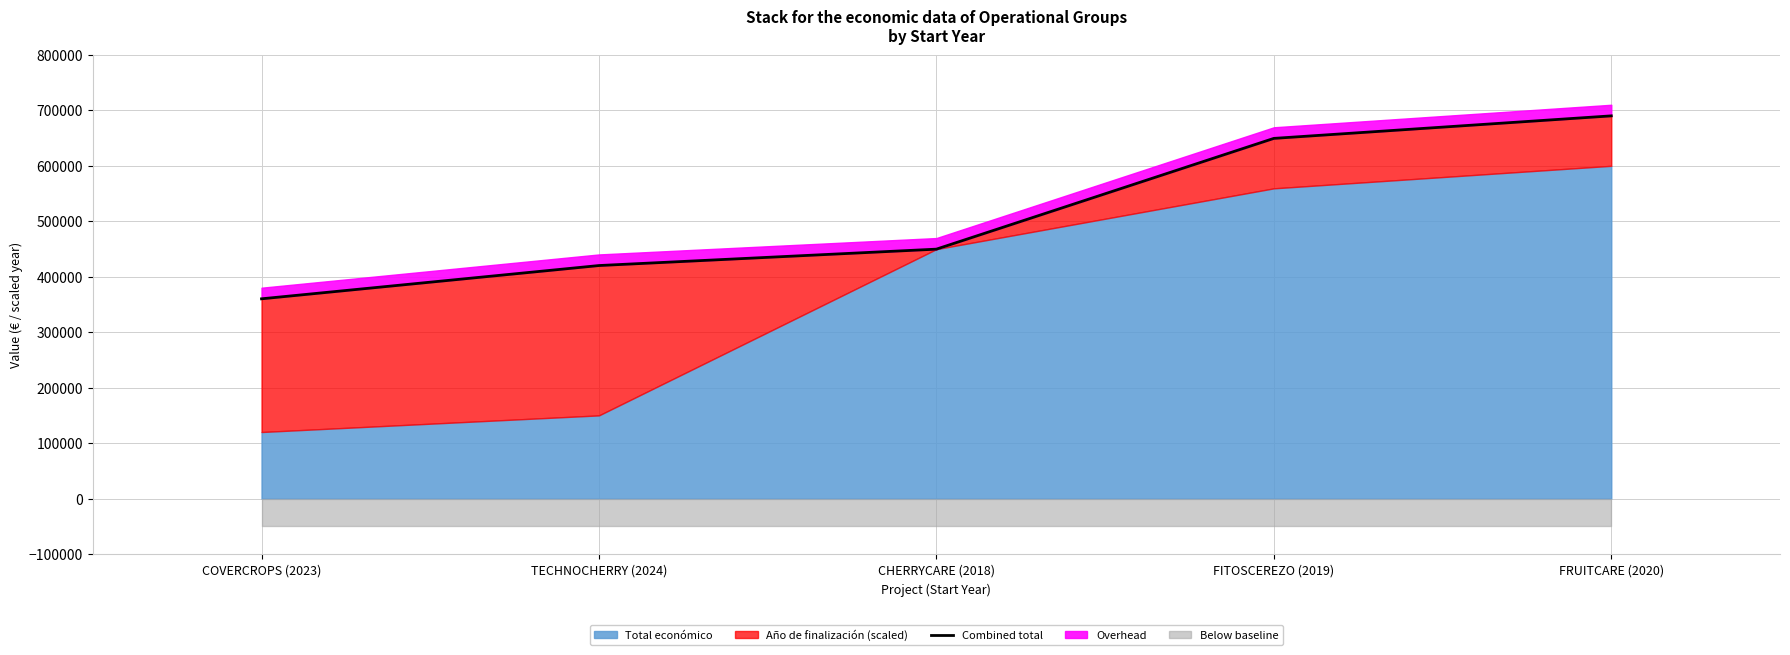

List the labels in order of value, smallest first.

COVERCROPS (2023), TECHNOCHERRY (2024), CHERRYCARE (2018), FITOSCEREZO (2019), FRUITCARE (2020)